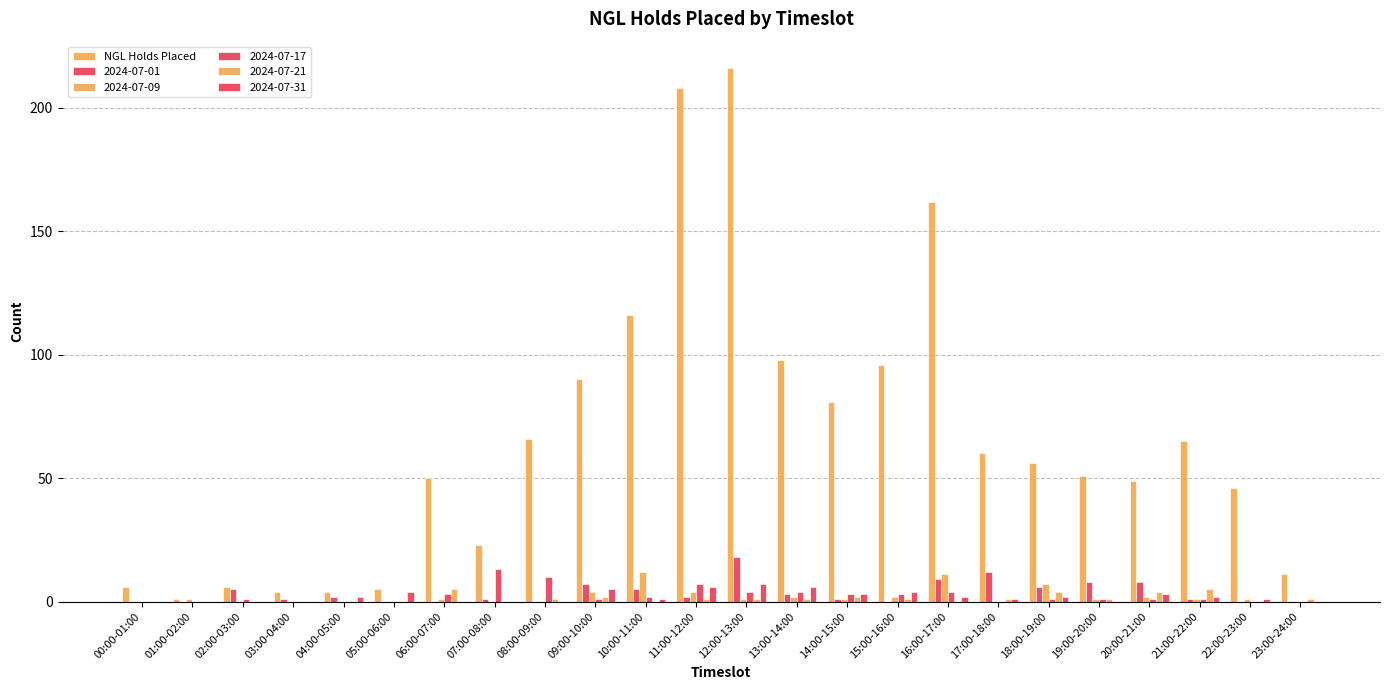

What is the label of the 18th bar from the left?

17:00-18:00